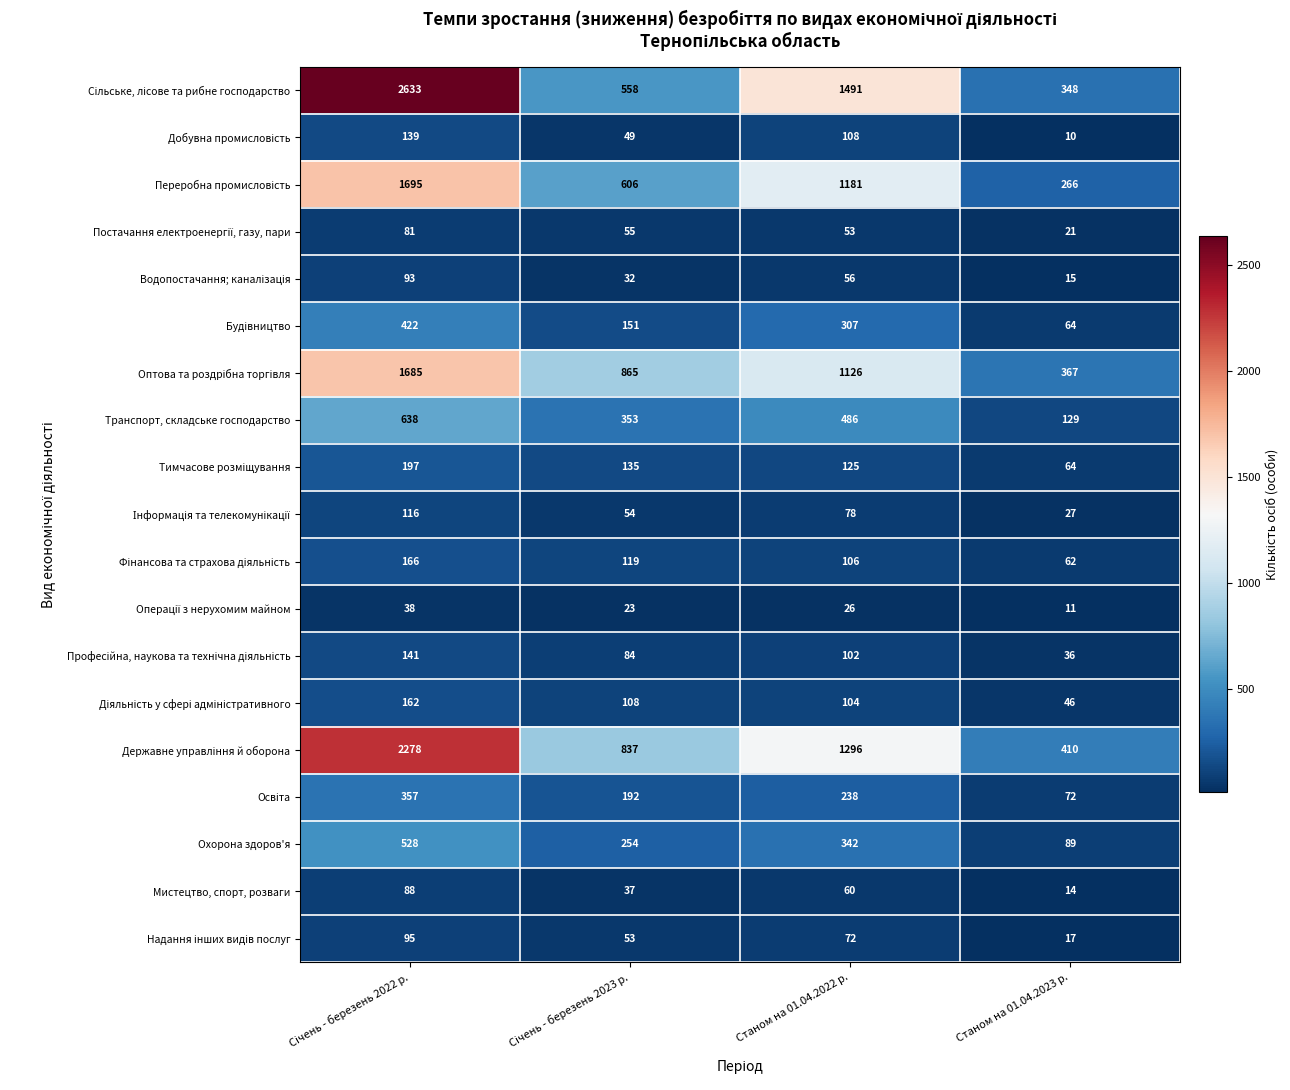

What is the minimum value shown in the chart?

10